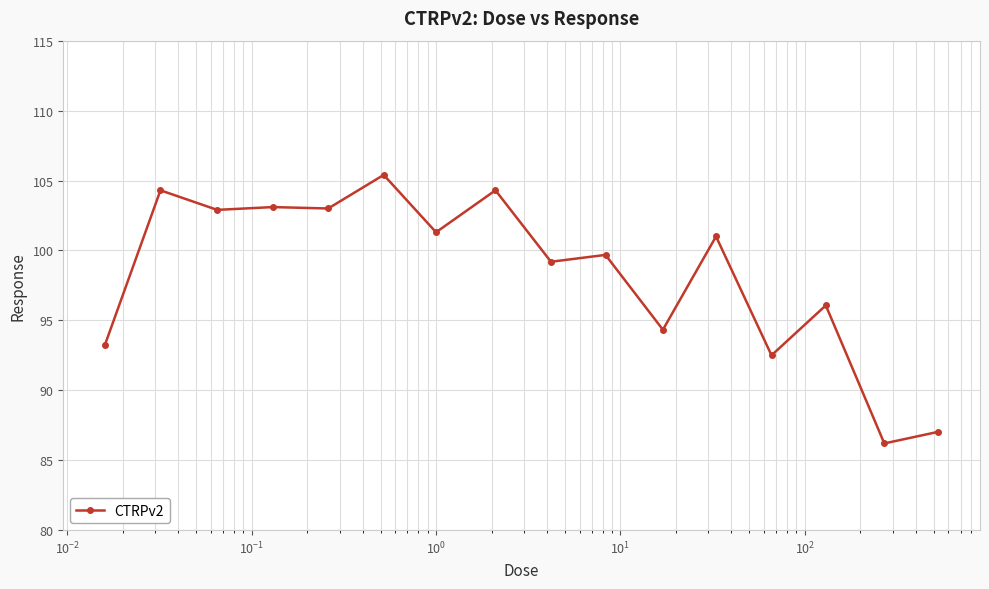

How many data points are less than 101?

8